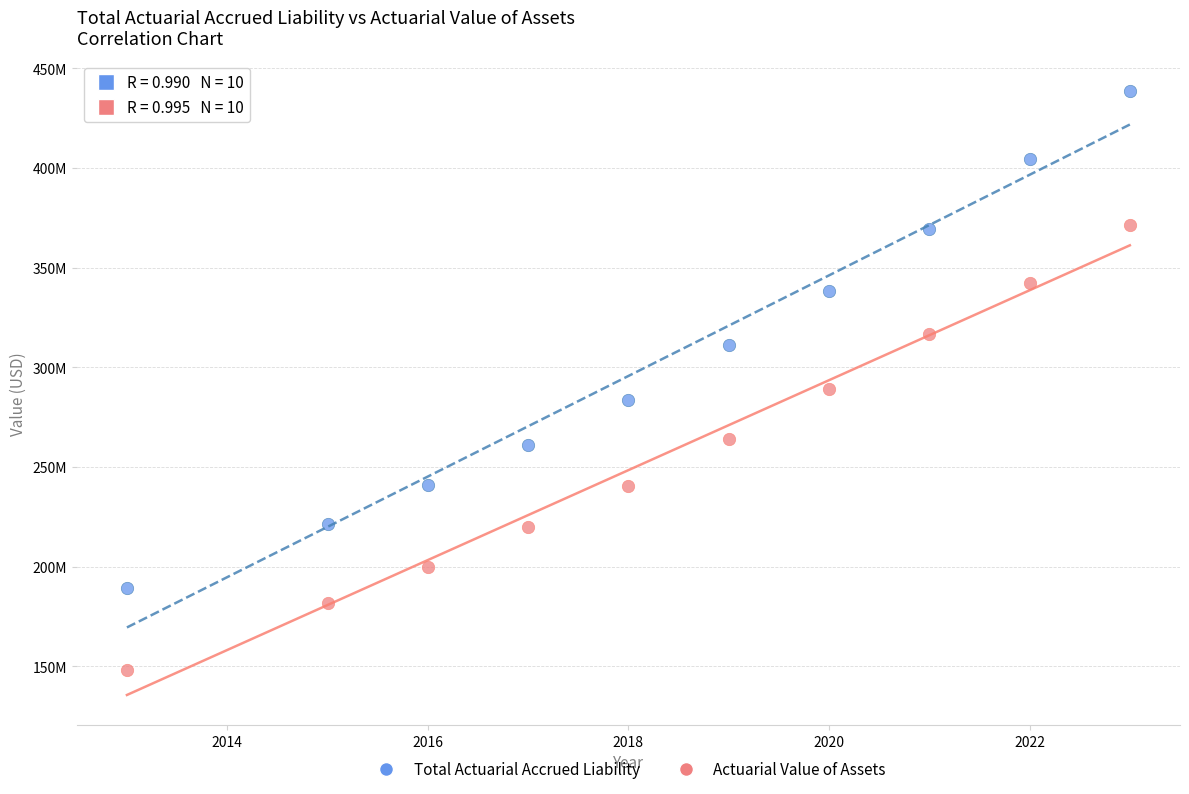

Which series contains the highest Y value?

Total Actuarial Accrued Liability